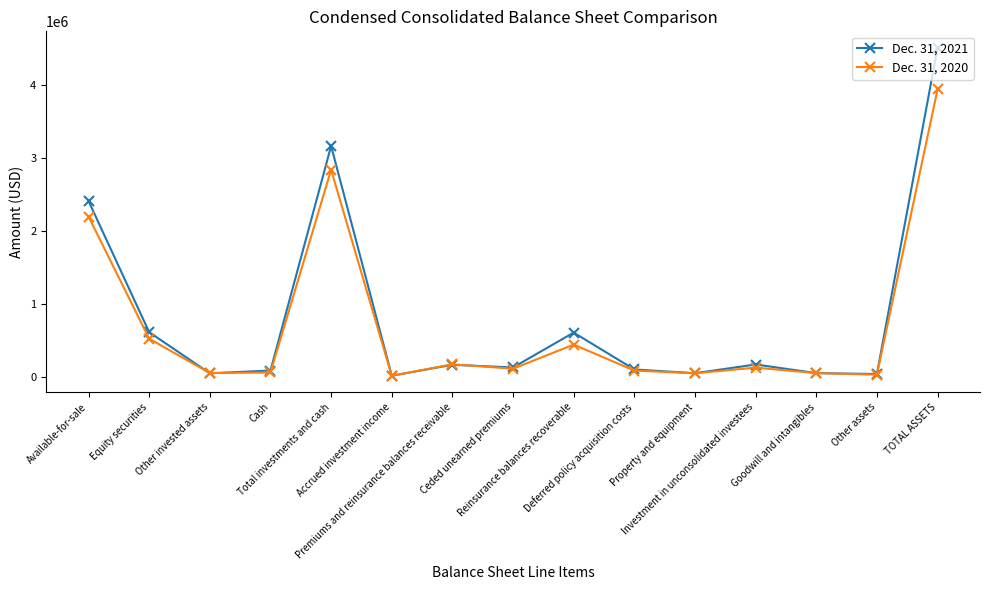

What is the sum of all Dec. 31, 2021 values?

12179572